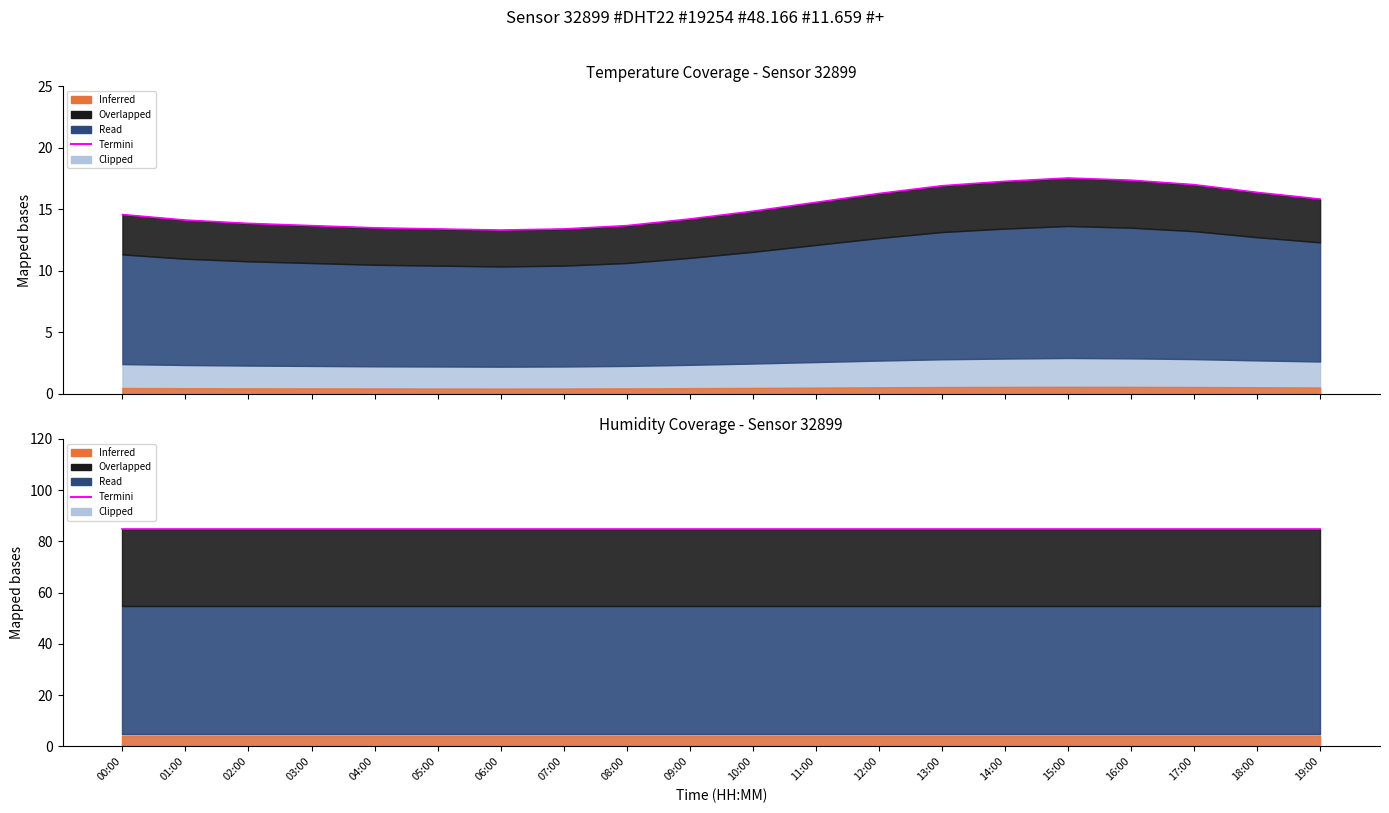

The chart shows a value of 27.7 at 13:00. True or false?

False